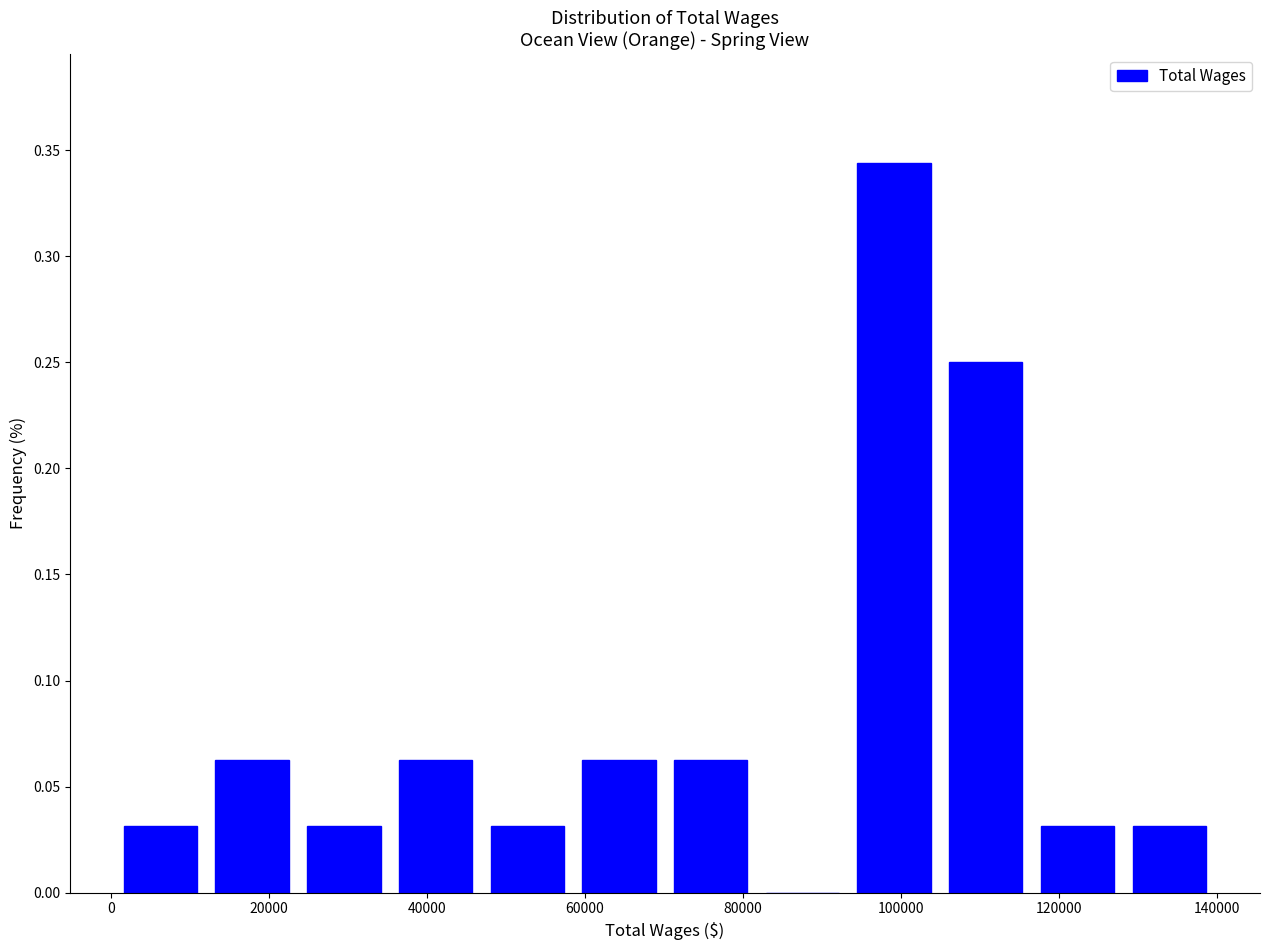

Reading left to right, list every bar in this chart as the range it spans on the x-axis followed by its height. Neither the bar edges nor the heights are printed on the chart, so give them approximately, as read against the axes.

0 to 12000: 0.030
12000 to 24000: 0.065
24000 to 36000: 0.030
36000 to 46000: 0.065
46000 to 58000: 0.030
58000 to 70000: 0.065
70000 to 82000: 0.065
82000 to 94000: 0
94000 to 104000: 0.345
104000 to 116000: 0.250
116000 to 128000: 0.030
128000 to 140000: 0.030